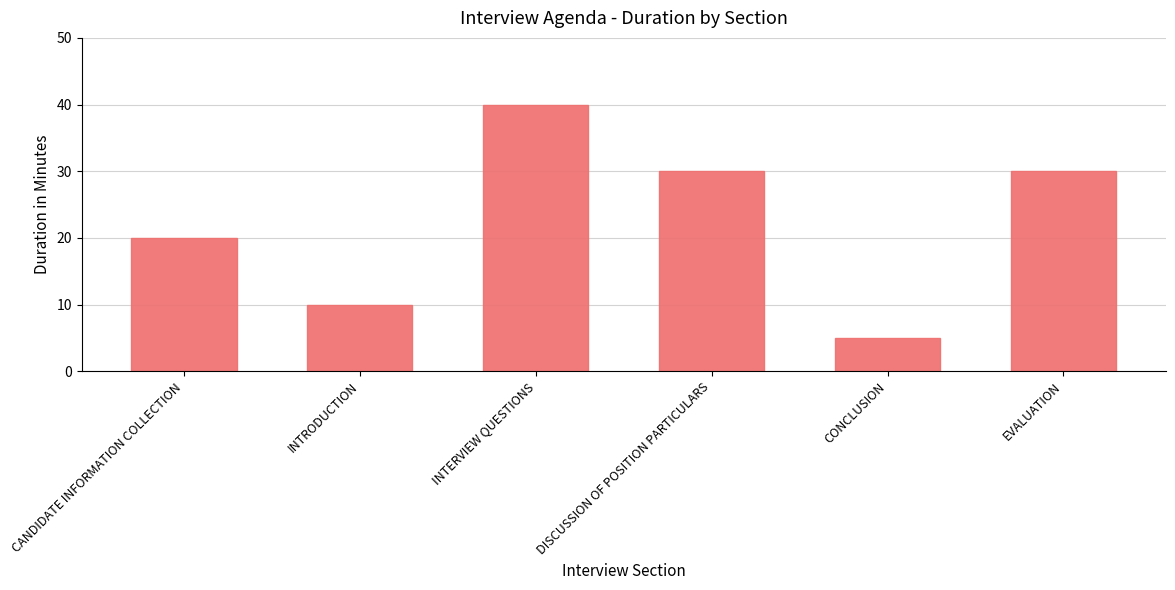

What is the sum of the values at DISCUSSION OF POSITION PARTICULARS and INTERVIEW QUESTIONS?

70